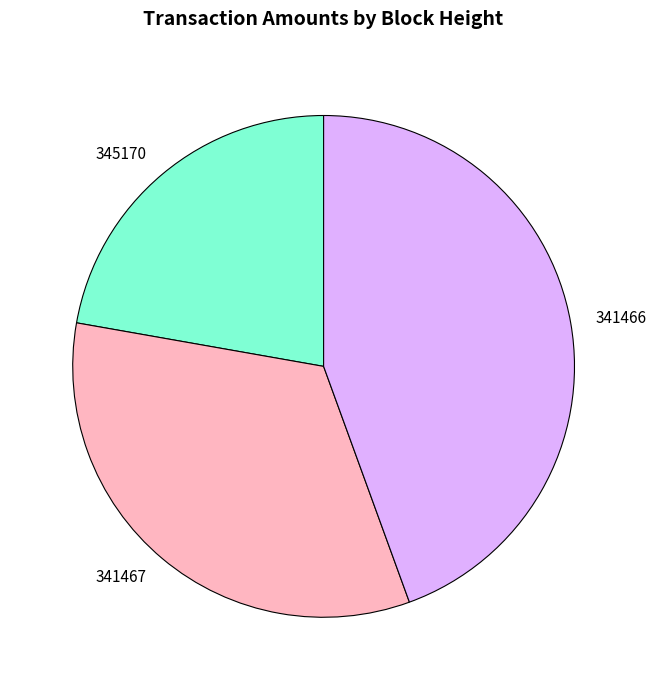

Do 341466 and 345170 together represent more than half of the pie?

Yes